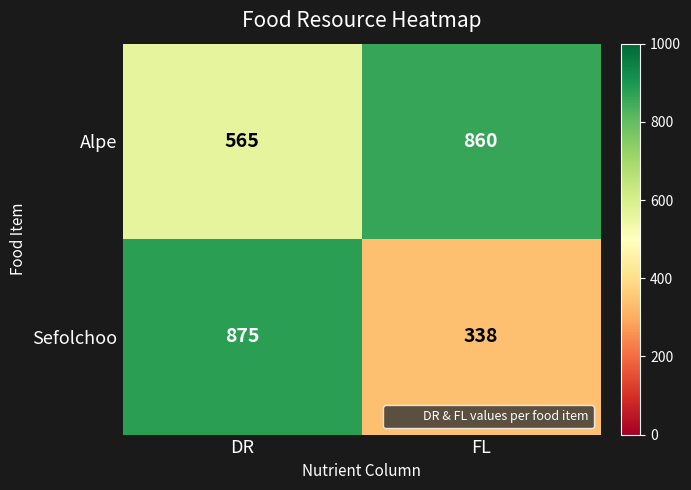

What is the difference between the Sefolchoo values at FL and DR?

537